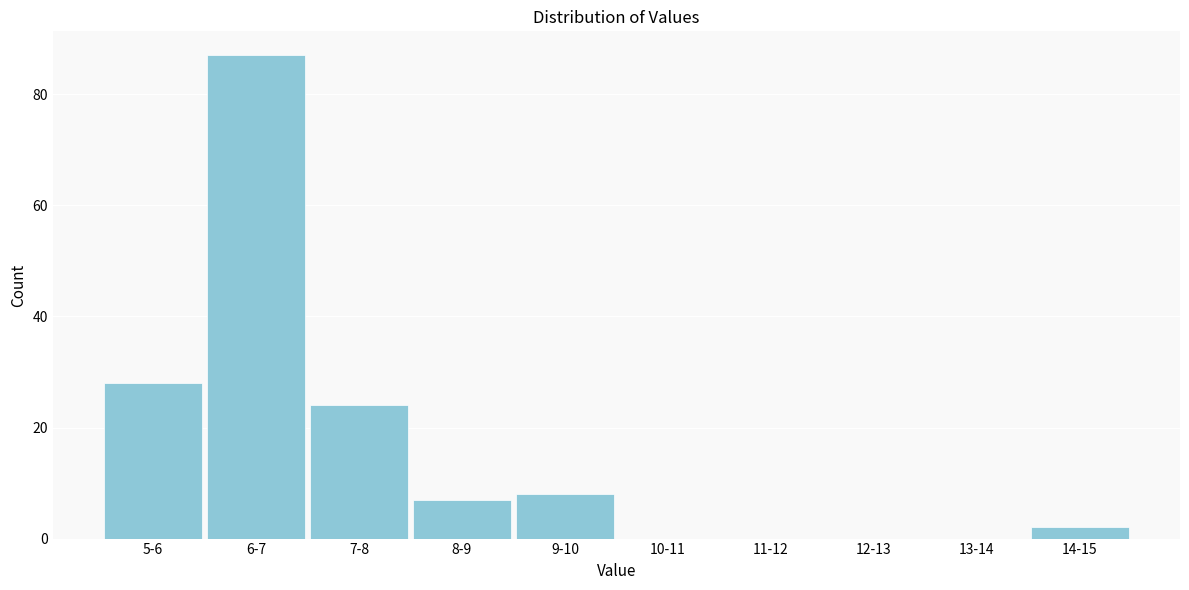

Reading left to right, transcribe all the data shown in this chart.

5-6=28	6-7=87	7-8=24	8-9=7	9-10=8	10-11=0	11-12=0	12-13=0	13-14=0	14-15=2